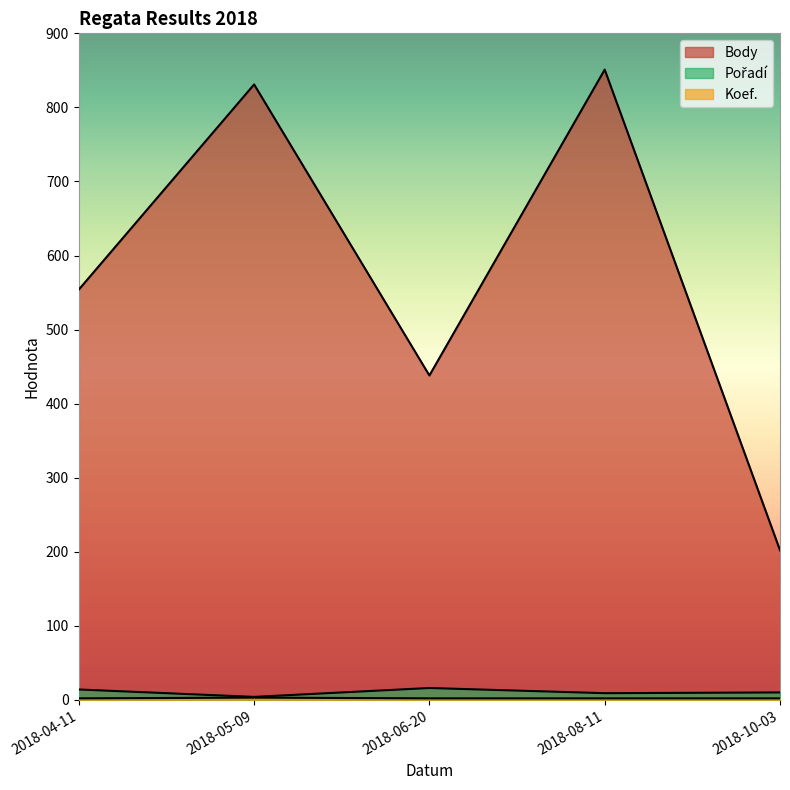

Reading right to left, extract all data points from this chart.

Body: 202	851	438	831	554
Pořadí: 10	9	16	4	14
Koef.: 2	2	2	3	2